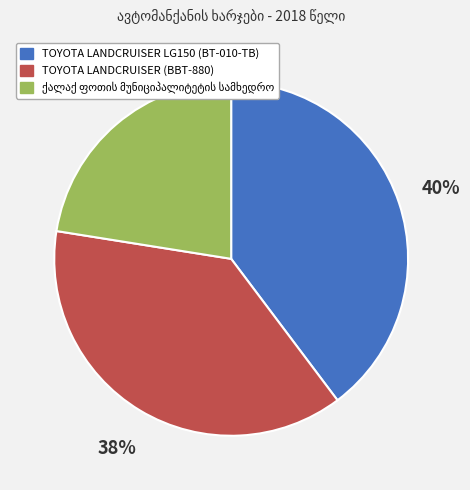

True or false: TOYOTA LANDCRUISER LG150 (BT-010-TB) accounts for 40% of the total.

True